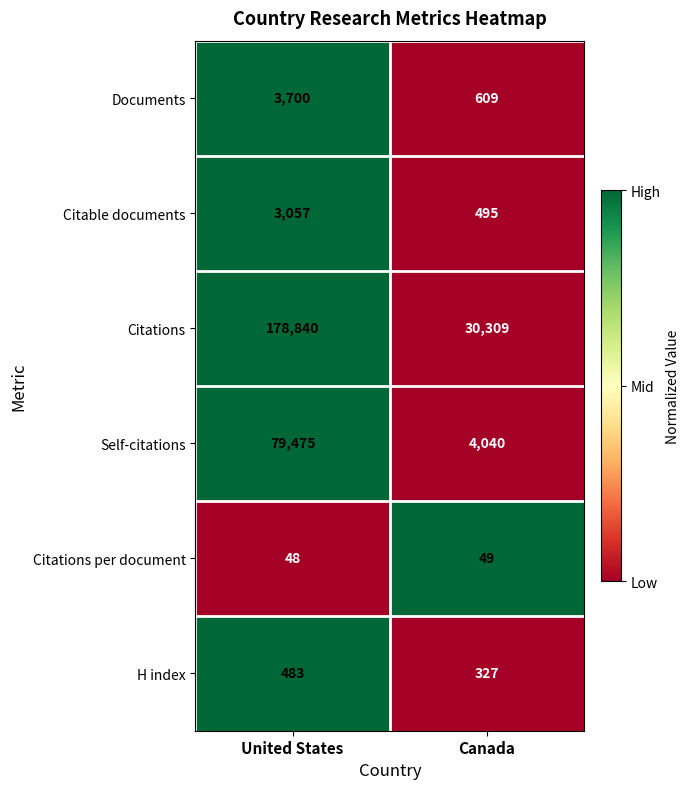

Is it true that Citations per document equals 80 at United States?

False